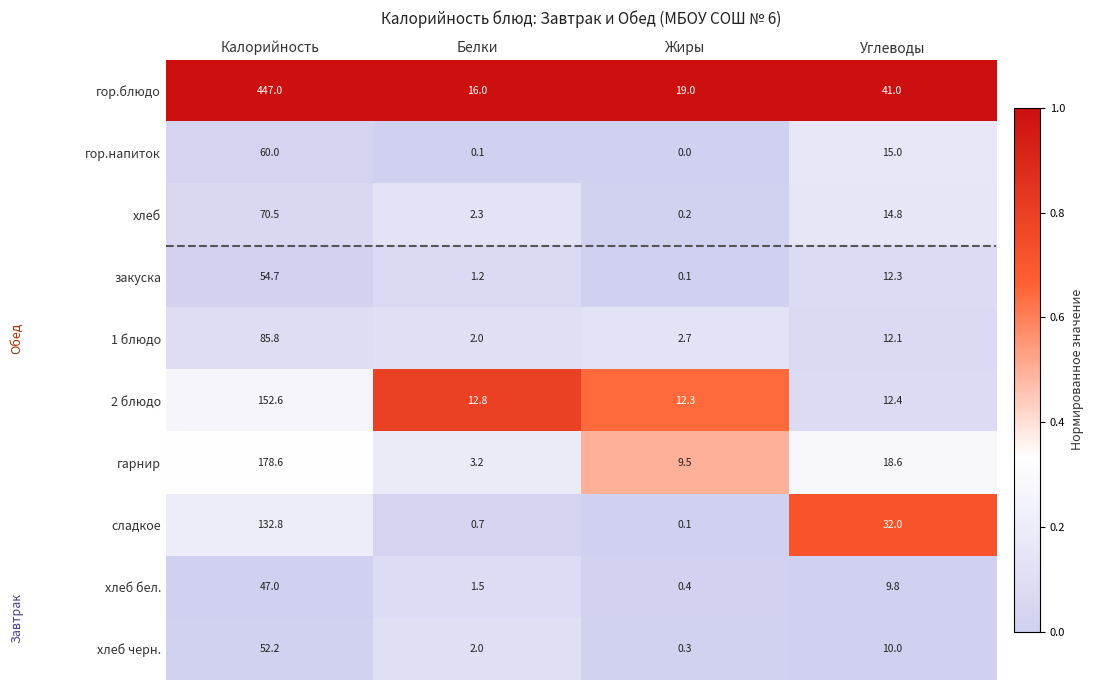

Which category has the lowest value in the закуска series?

Жиры